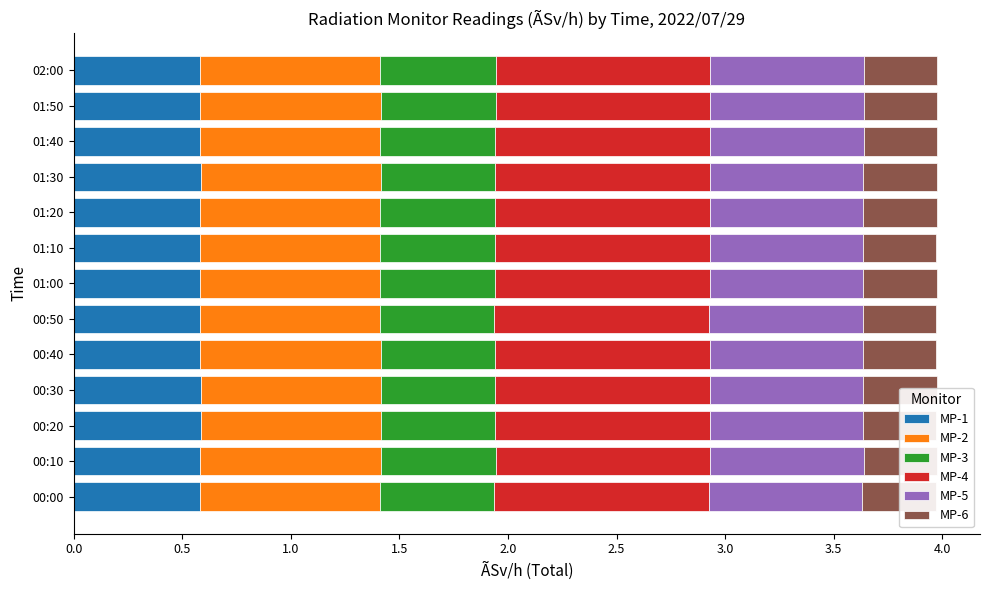

What is the value of the MP-5 bar at the 4th from the left?

0.7